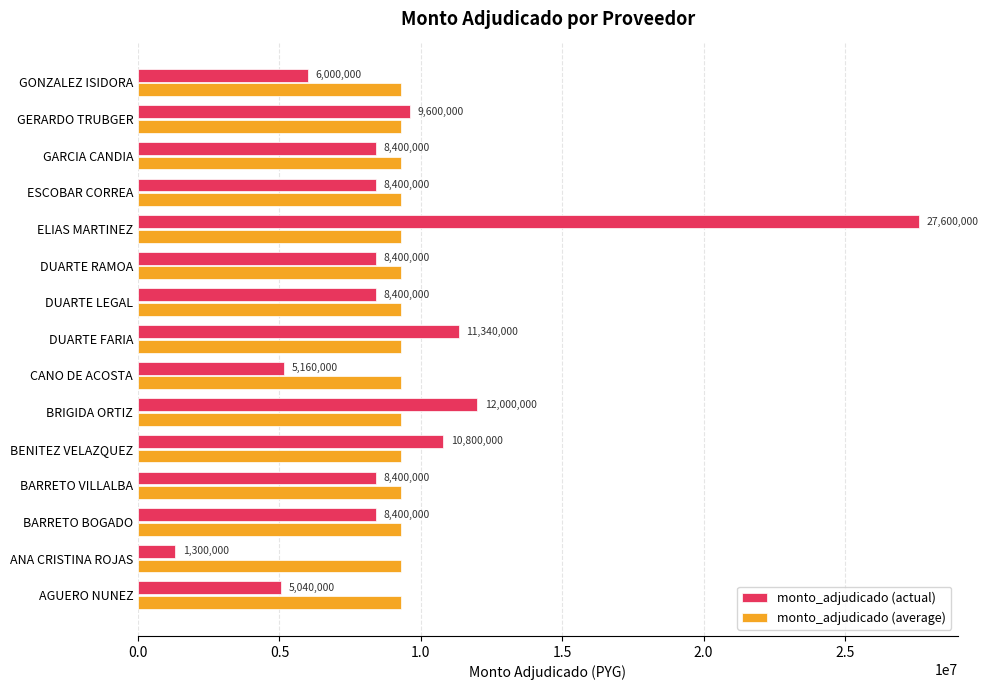

What is the difference between the second highest and second lowest values in the monto_adjudicado (actual) series?

6960000.0